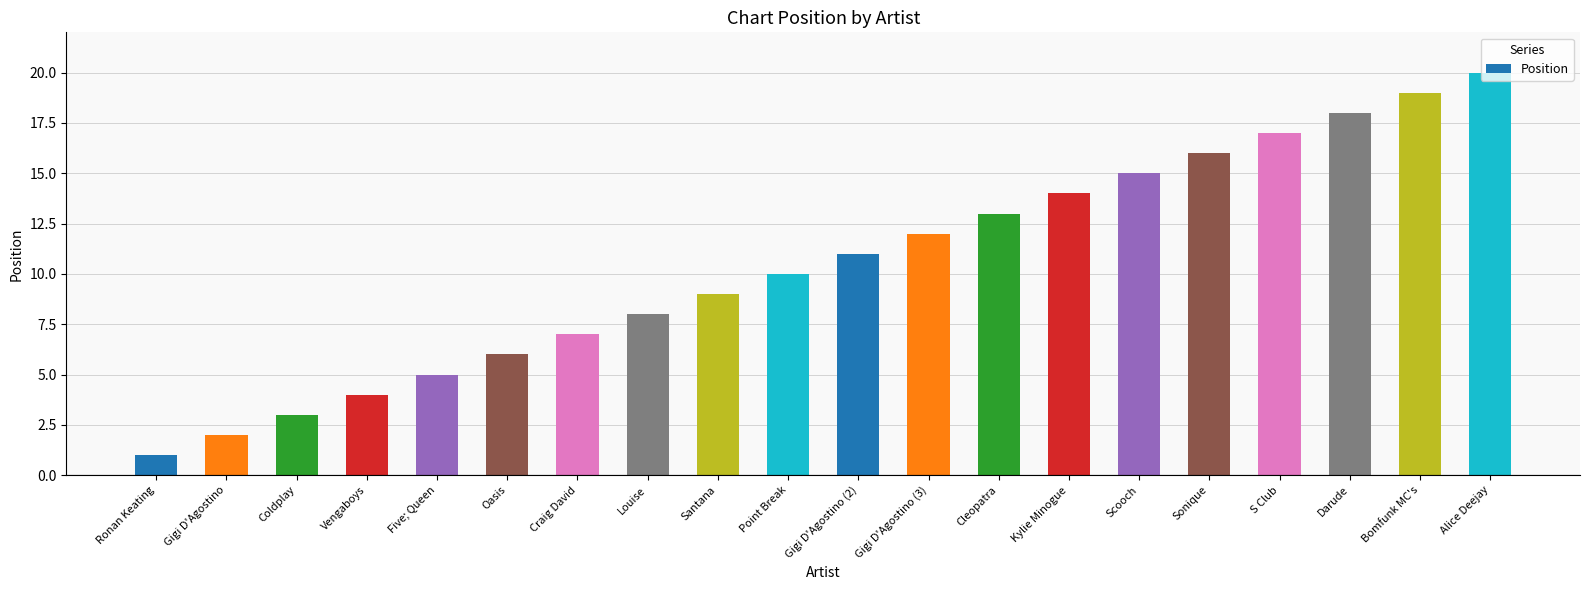

What is the difference between the values at Santana and Bomfunk MC's?

10